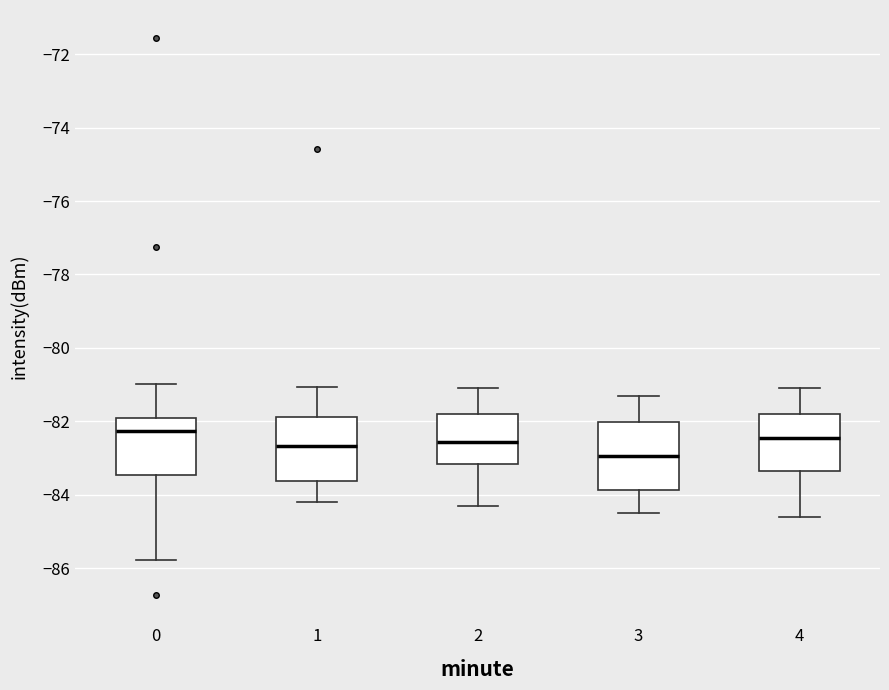

Where does the median line of the box at x = 1 sit on the y-axis? The values are not printed on the chart, so give them approximately, as read against the axis.

-82.6